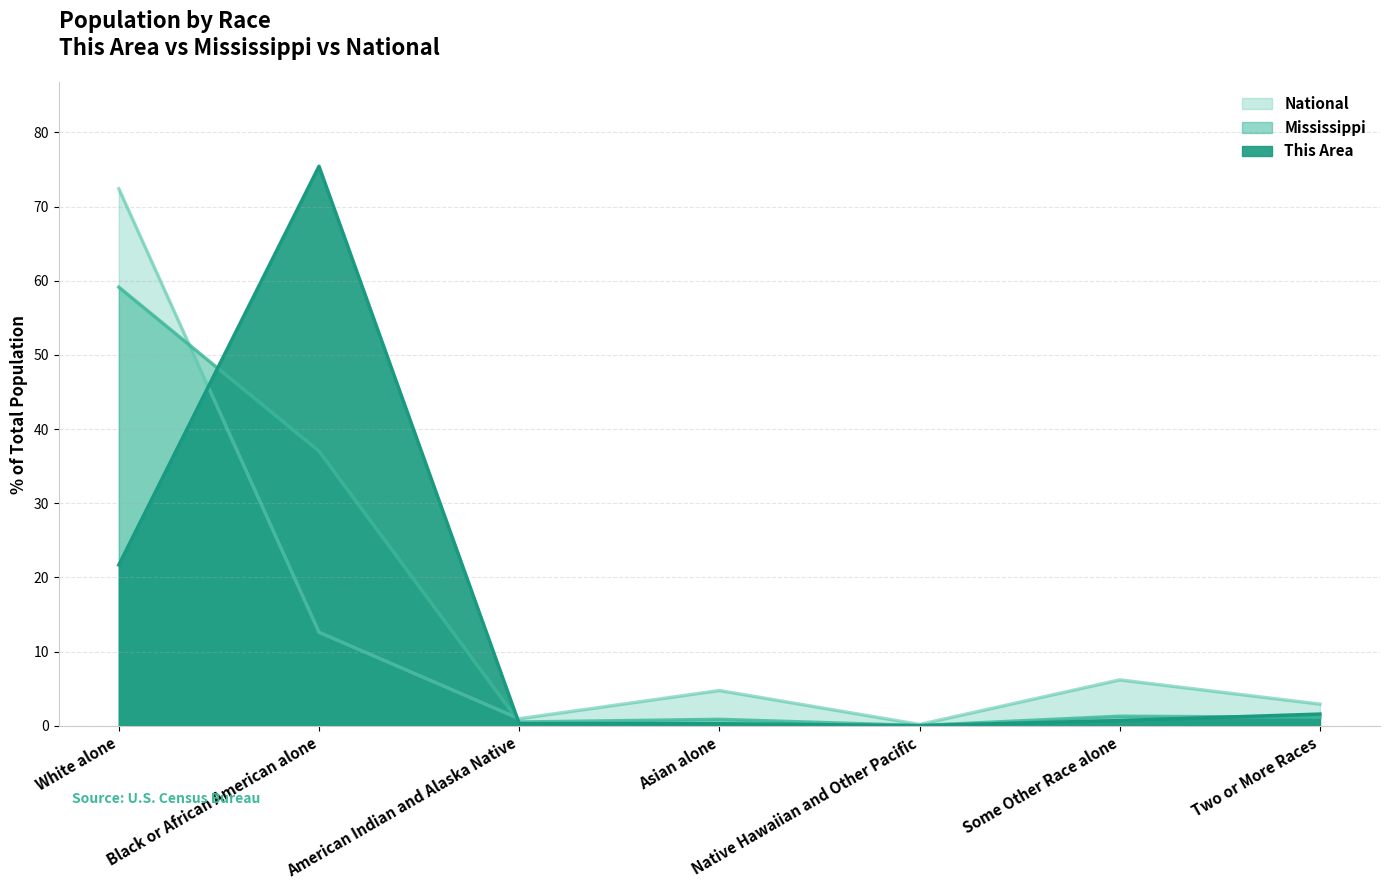

At which category is the sum across all series the highest?

White alone